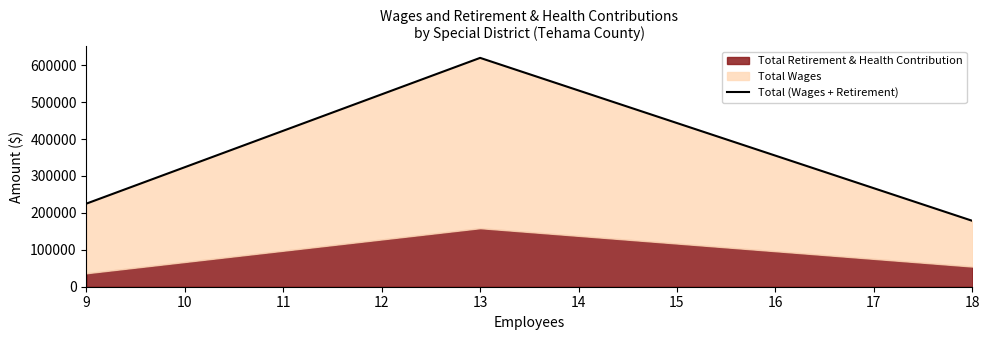

What is the value of the 2nd point from the left?

619759